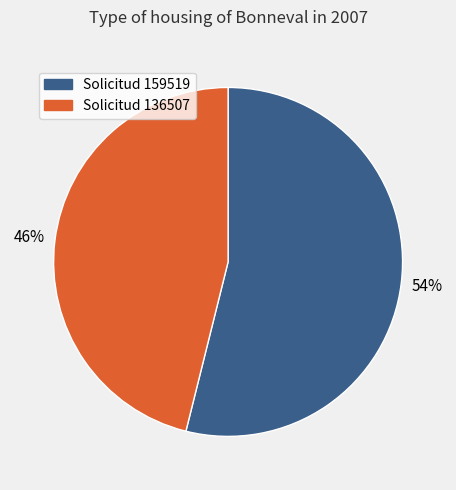

What is the ratio of the value at Solicitud 136507 to the value at Solicitud 159519?

0.9